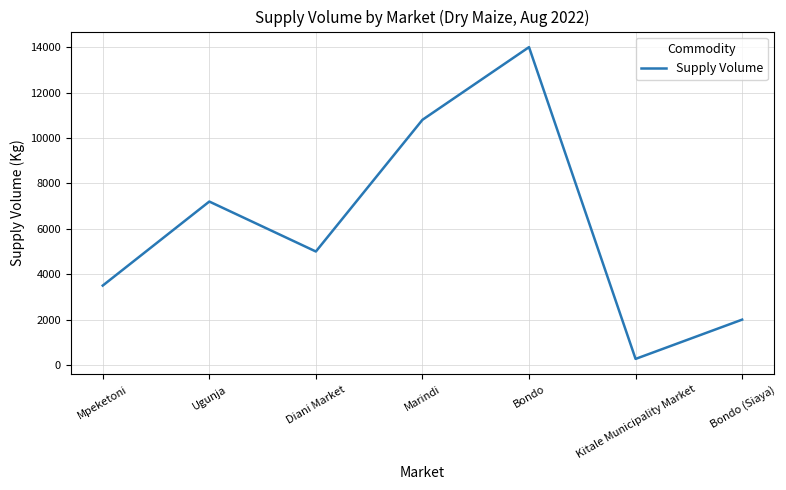

Is it true that the value at Bondo (Siaya) is 2000?

True